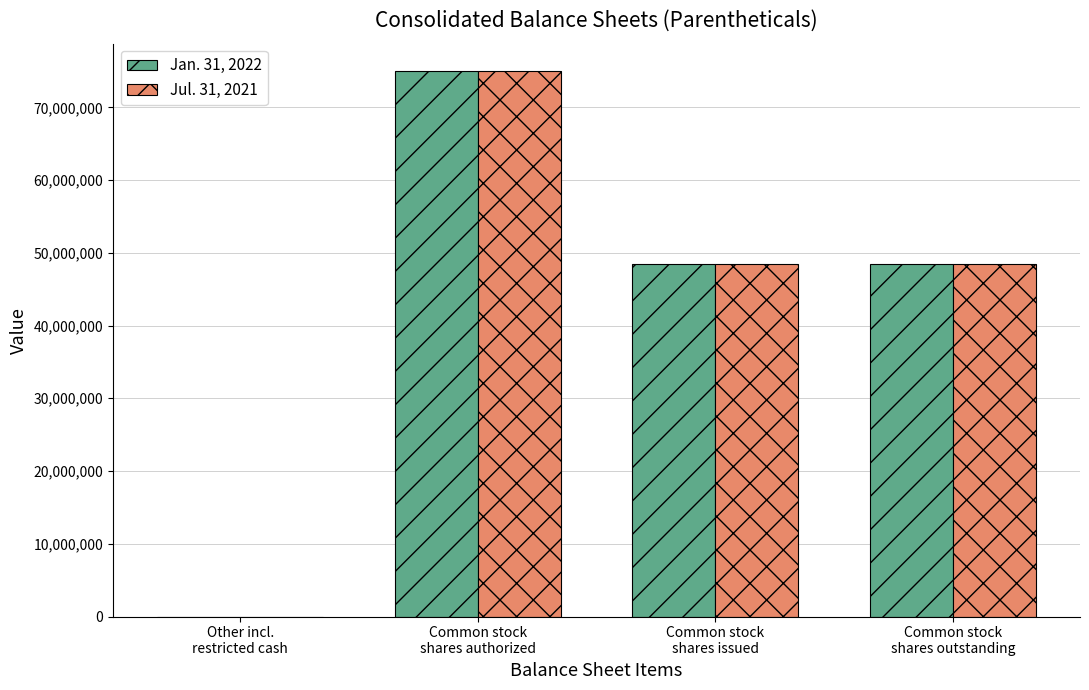

What is the greatest value displayed?

75000000